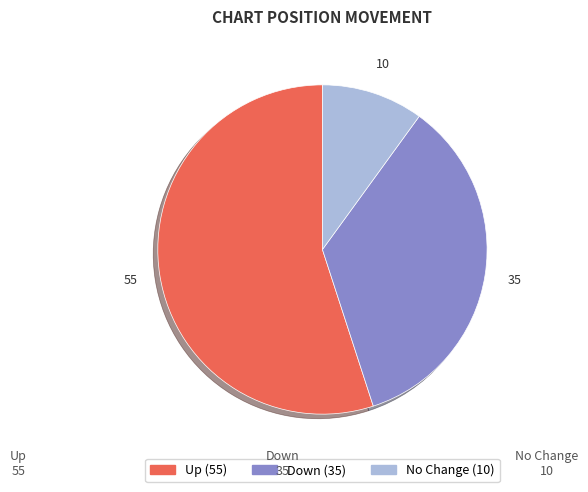

Is there a majority slice in this chart?

Yes